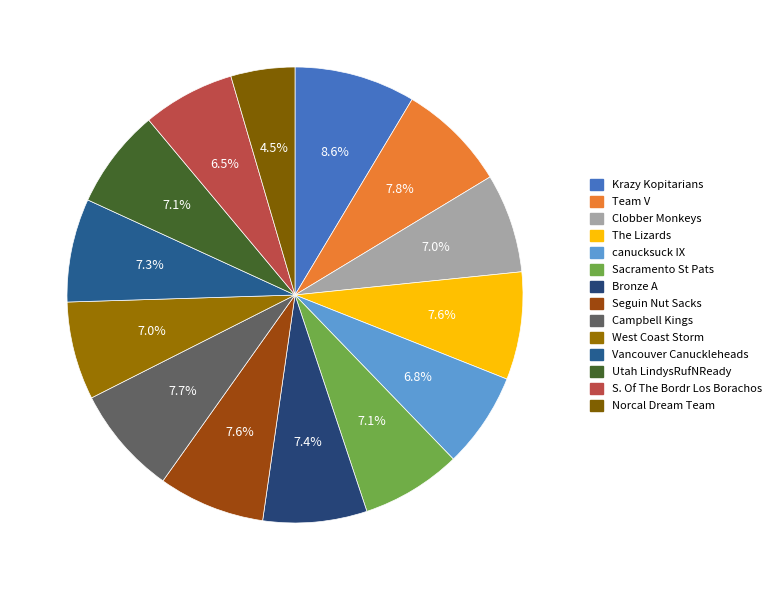

To the nearest percent, what is the combined percentage of S. Of The Bordr Los Borachos and canucksuck IX?

13%